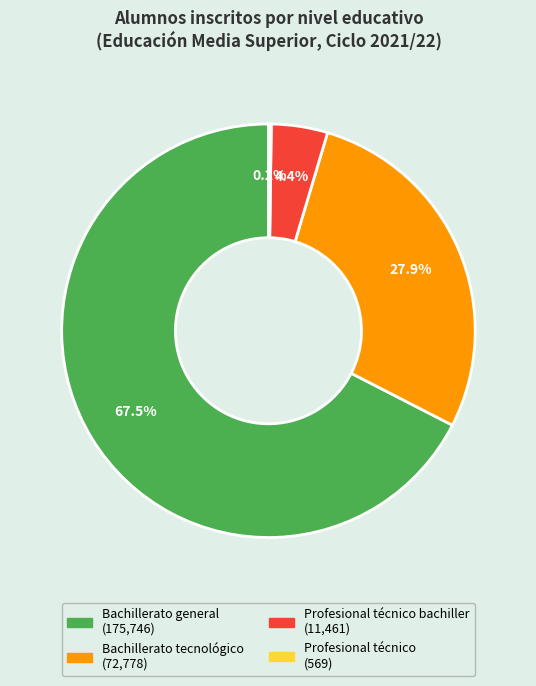

Is there any slice that represents more than half of the pie?

Yes